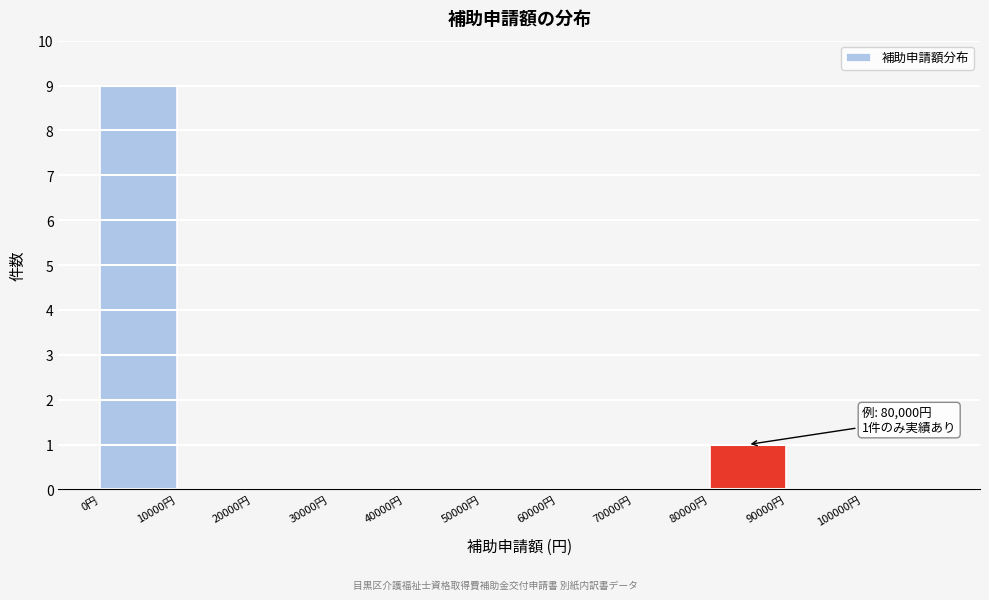

Which range on the x-axis has the tallest bar?

0 to 10000